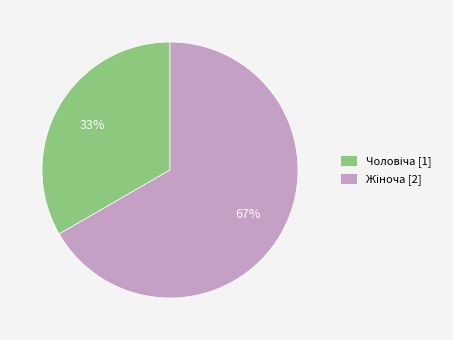

To the nearest percent, what is the average slice percentage?

50%